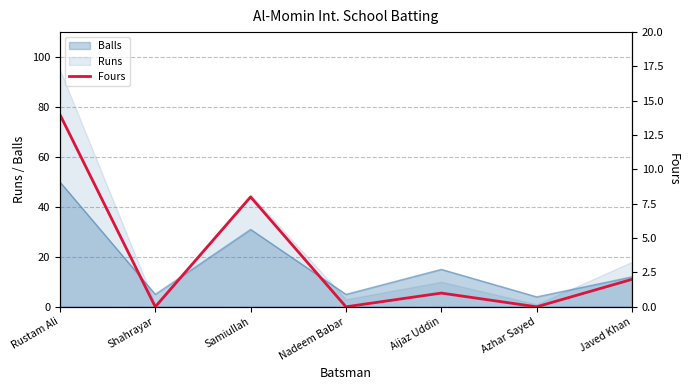

At which label does the data first exceed 1?

Rustam Ali